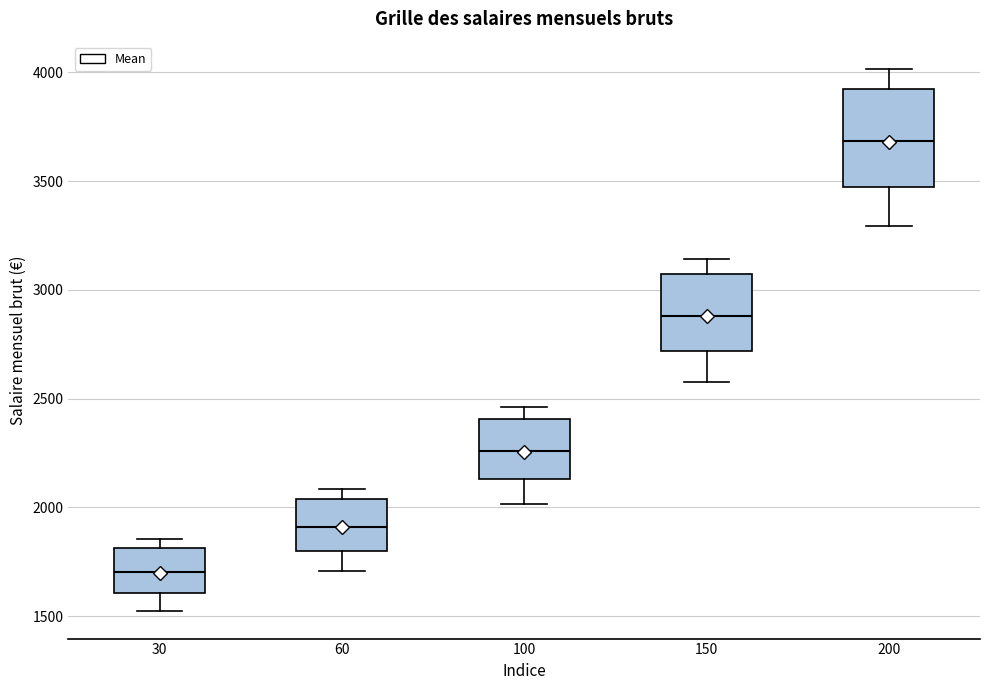

Comparing the boxes themselves (not the whiskers), which one is the tallest?

200